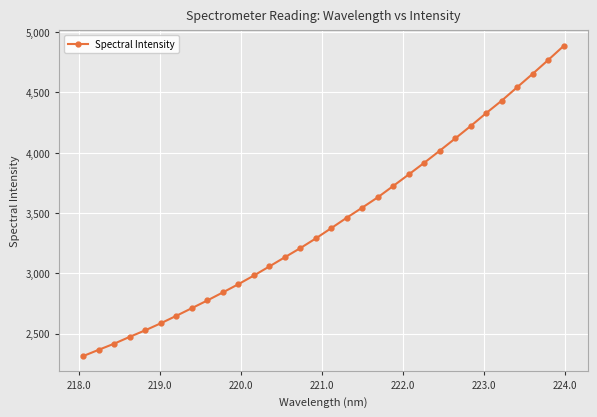

What is the value of the 2nd point from the left?

2366.7